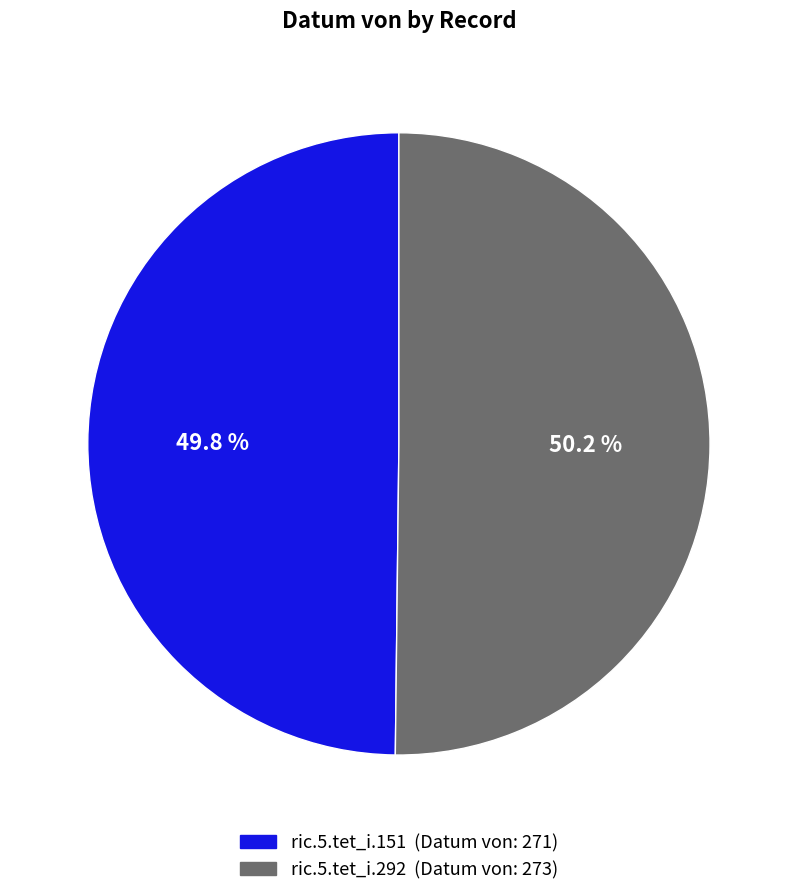

Is there any slice that represents more than half of the pie?

Yes